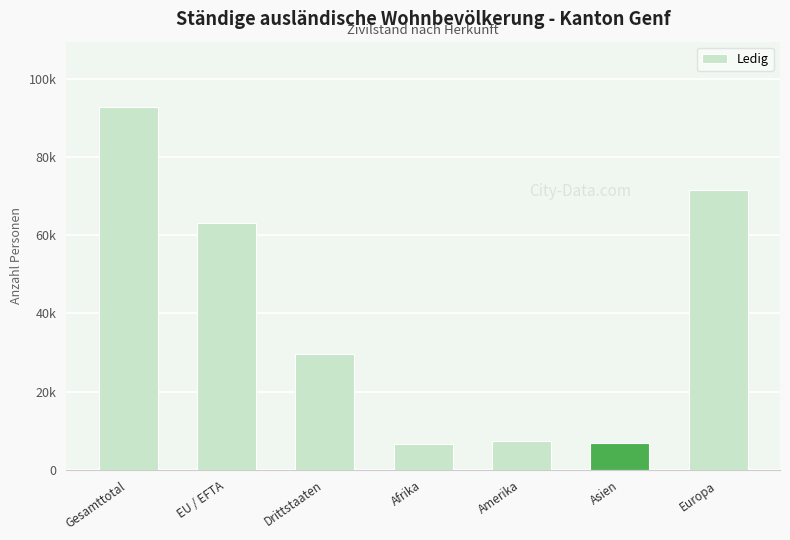

Reading right to left, list all the values displayed in this chart.

71647	6806	7359	6609	29624	63112	92736